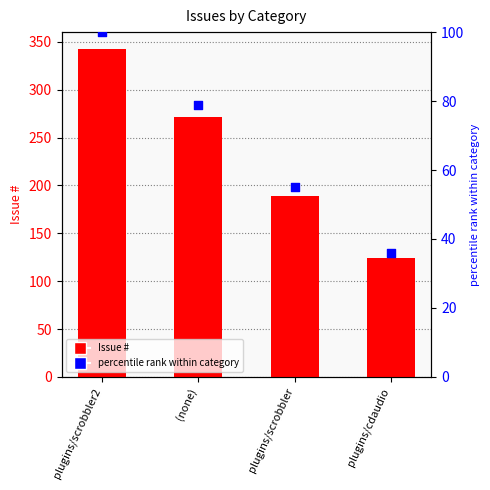

Which series reaches the maximum Y coordinate?

Issue #